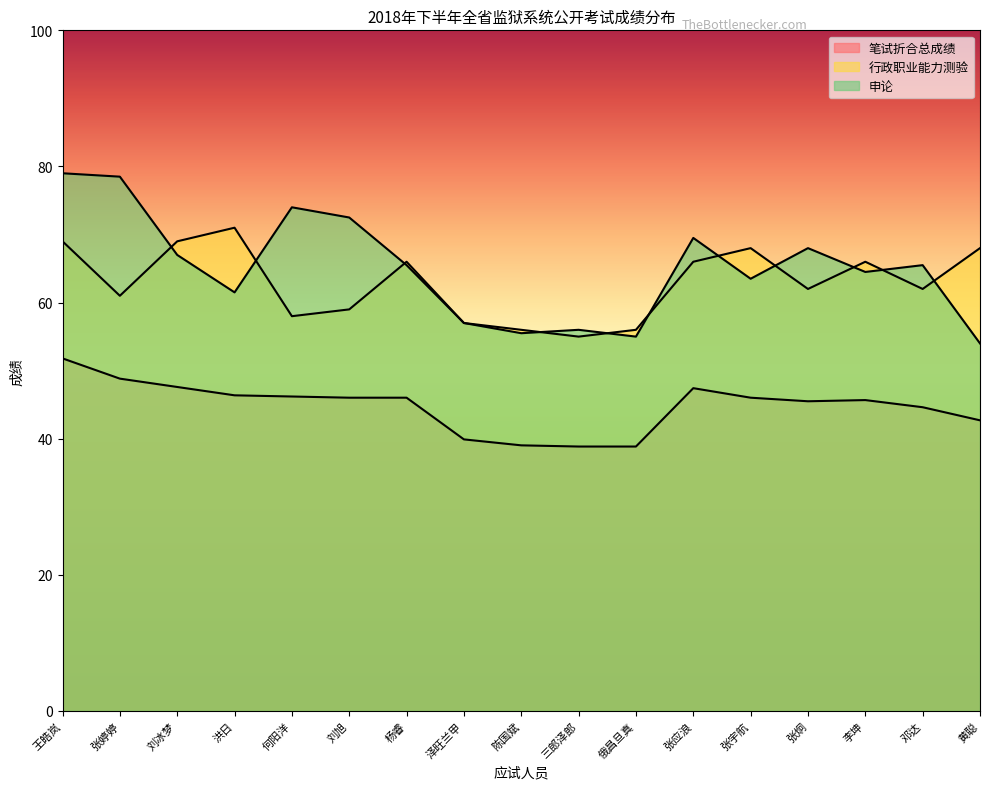

What is the average value of the 申论 series?

65.1